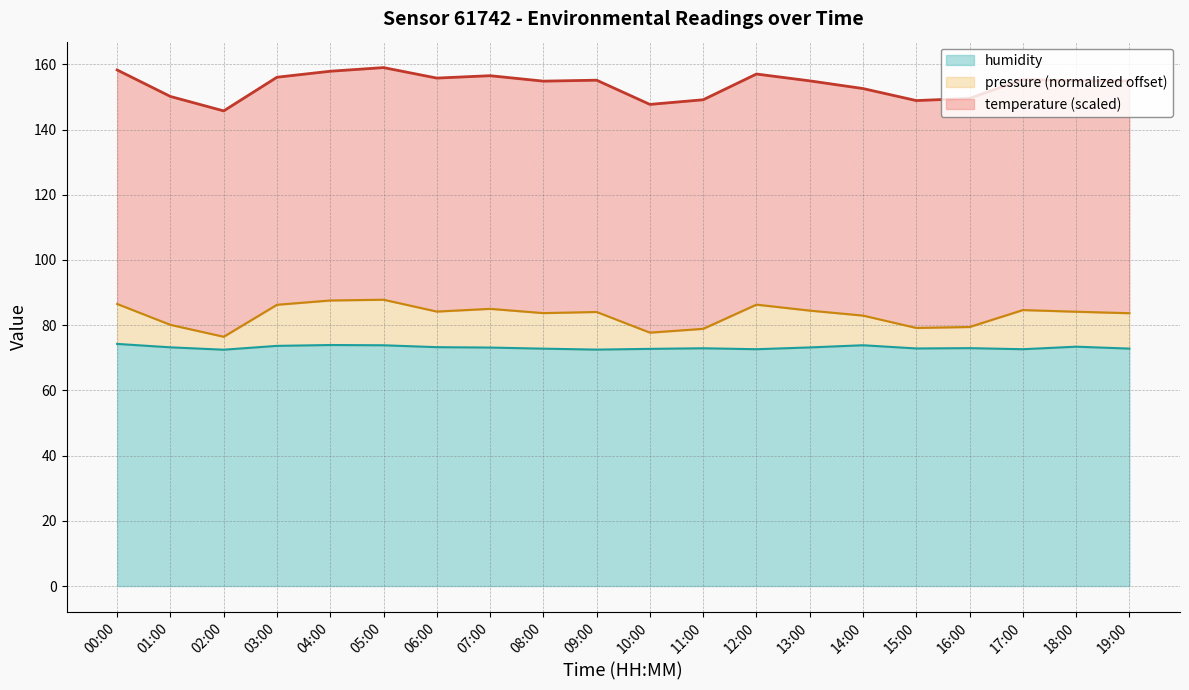

What is the total value across all series at 05:00?

159.0